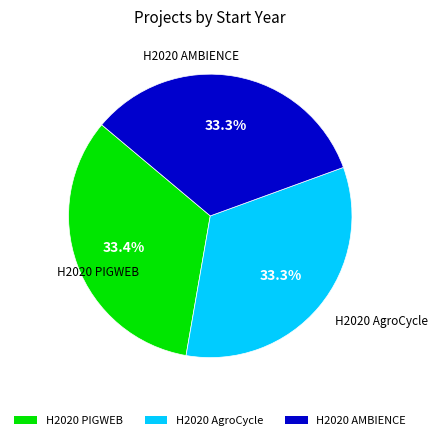

Is it true that H2020 AgroCycle is 33% of the pie?

True